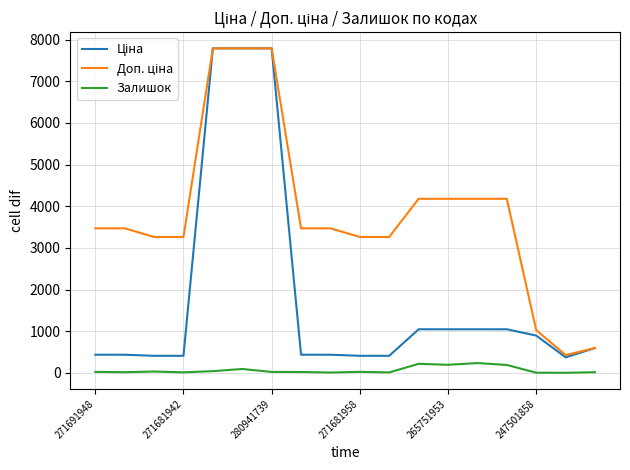

Is this an area chart (filled region under the line)?

No